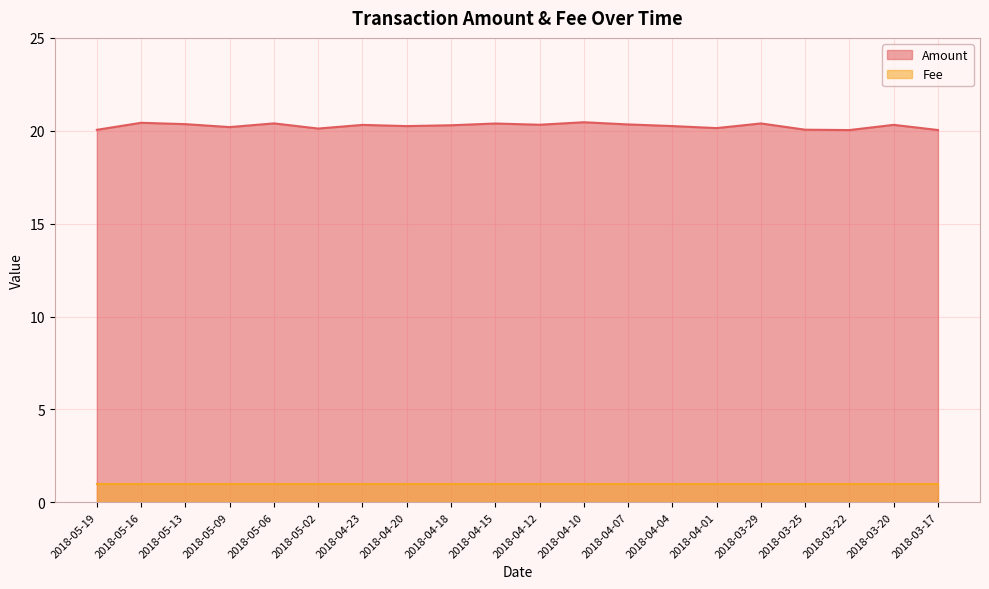

What is the label of the 12th point from the left?

2018-04-10